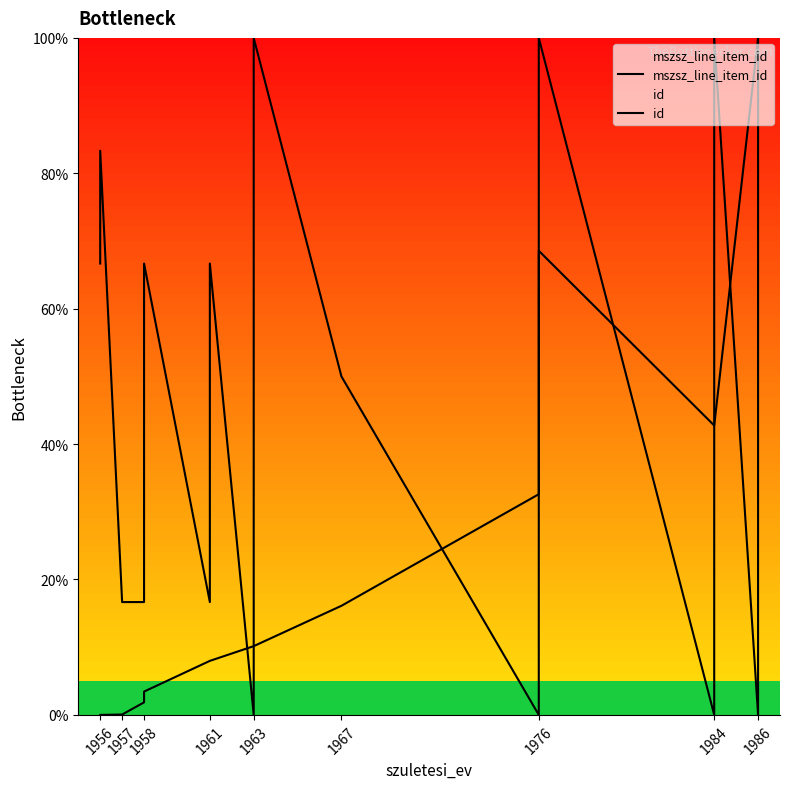

Does the chart have visible grid lines?

No